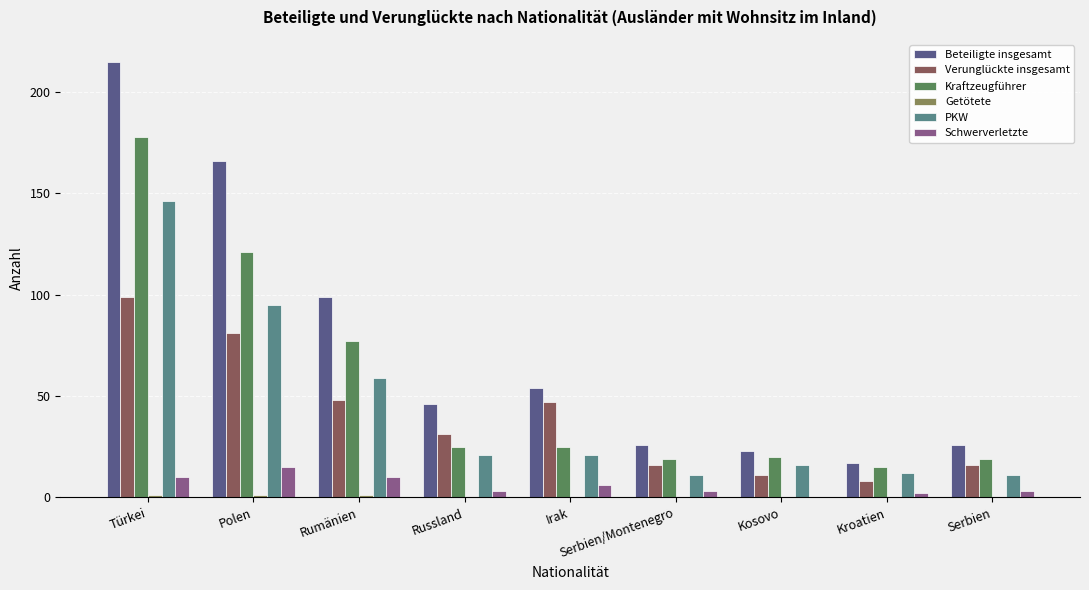

What is the spread (max minus min) of values at Irak?

54